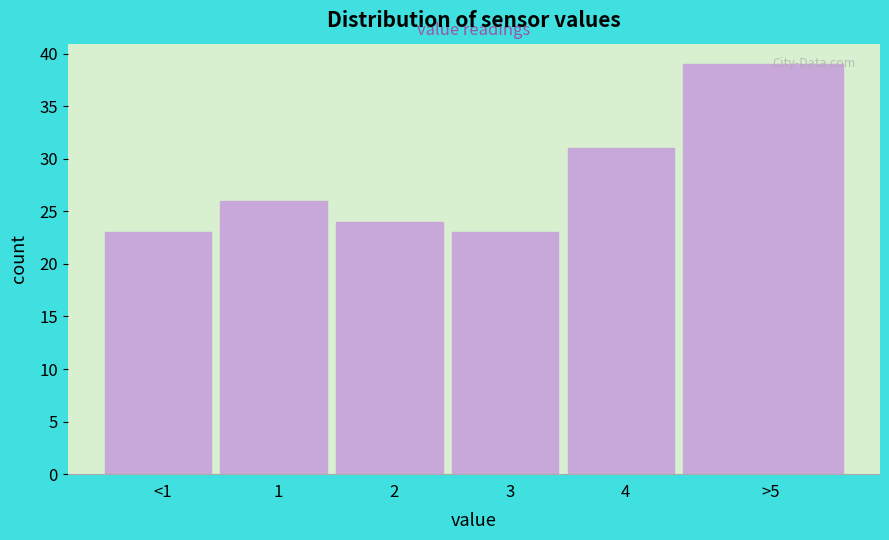

Reading left to right, extract all data points from this chart.

<1=23	1=26	2=24	3=23	4=31	>5=39